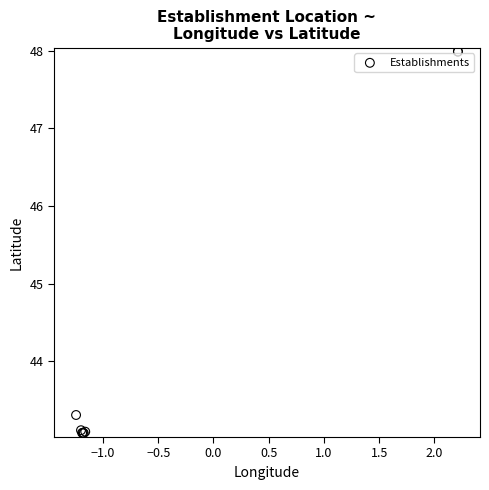

What Y value in the scatter plot is closest to 45?

43.3